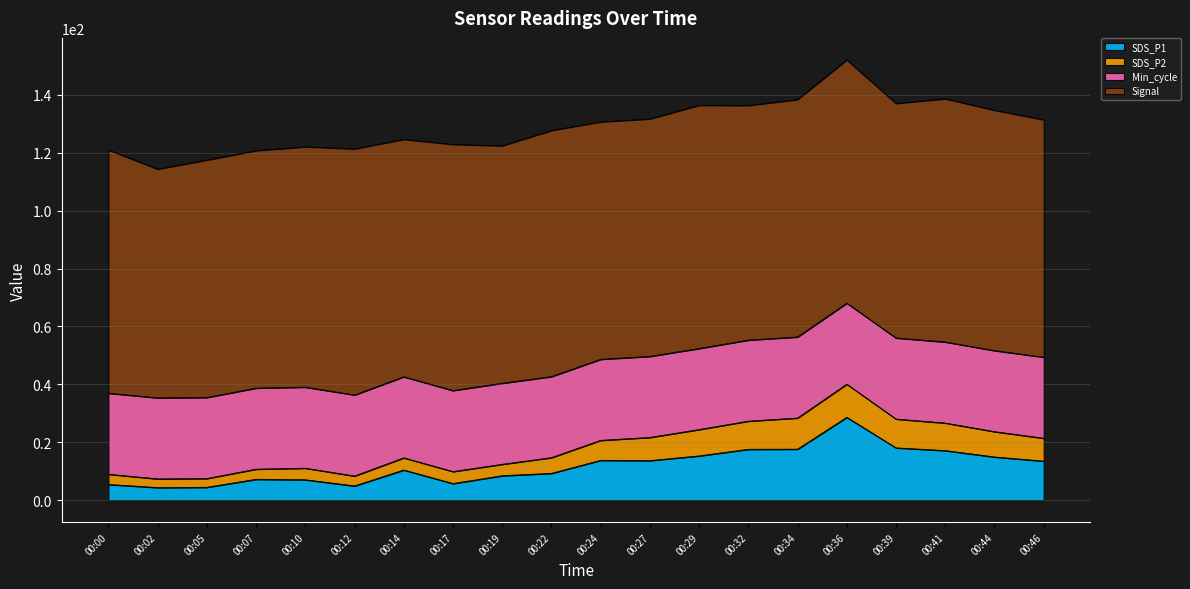

At which category is the sum across all series the highest?

00:36